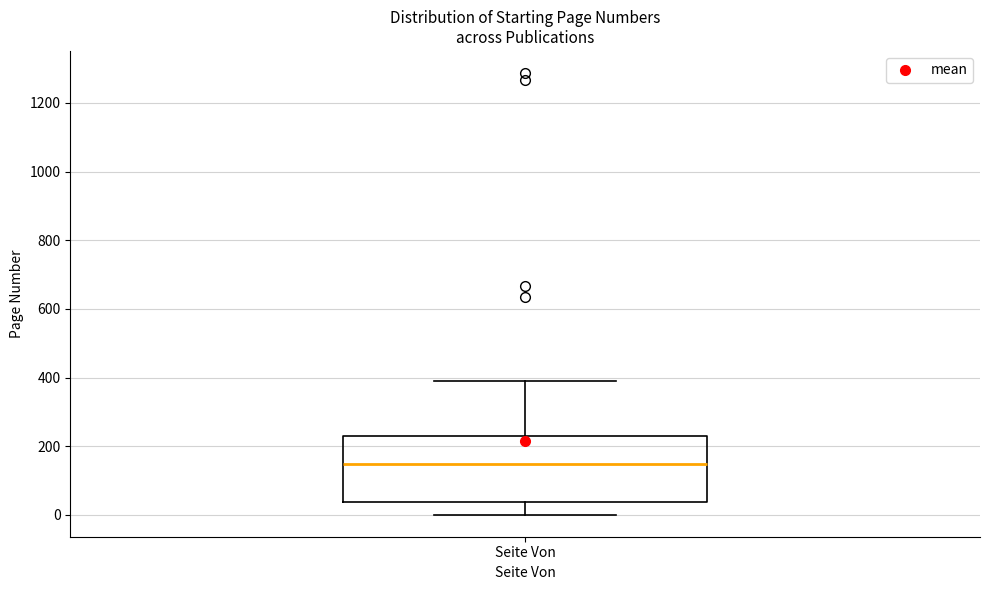

Where does the median line of the box for Seite Von sit on the y-axis? The values are not printed on the chart, so give them approximately, as read against the axis.

140